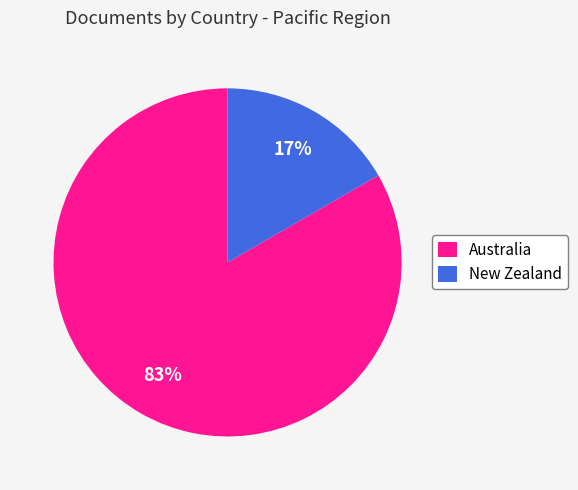

Is the sum of New Zealand and Australia greater than half?

Yes